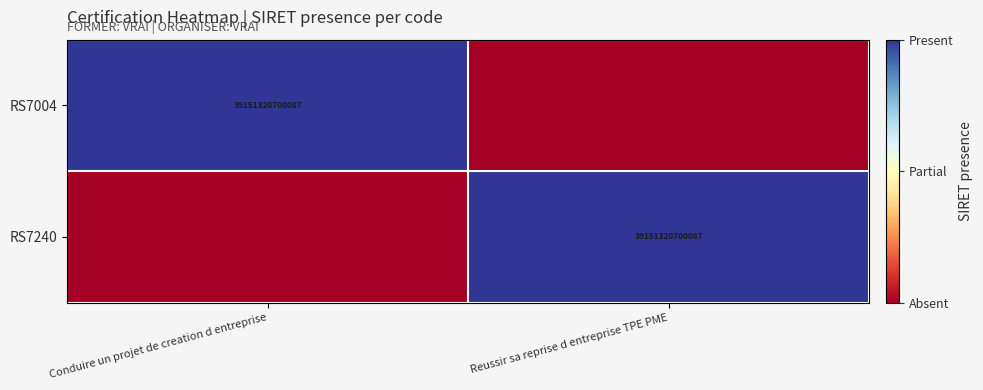

Is it true that RS7240 equals 39151320700087 at Reussir sa reprise d entreprise TPE PME?

True